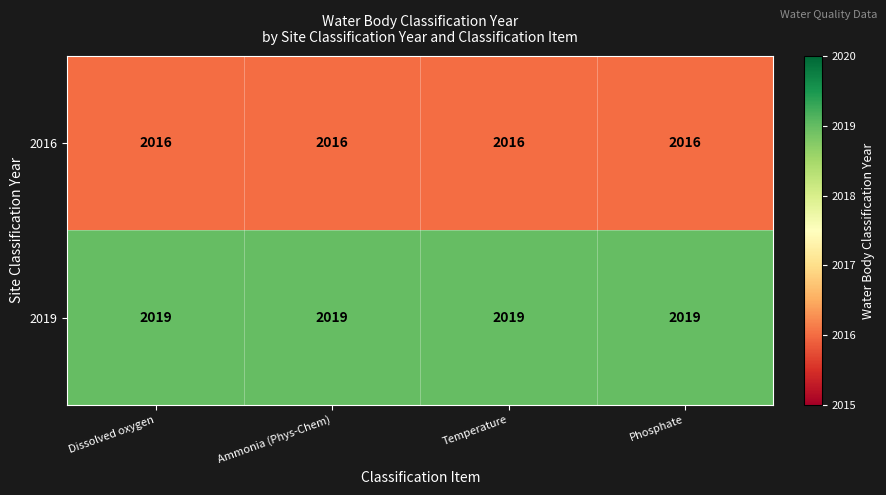

What value does the 2016 series have at Ammonia (Phys-Chem)?

2016